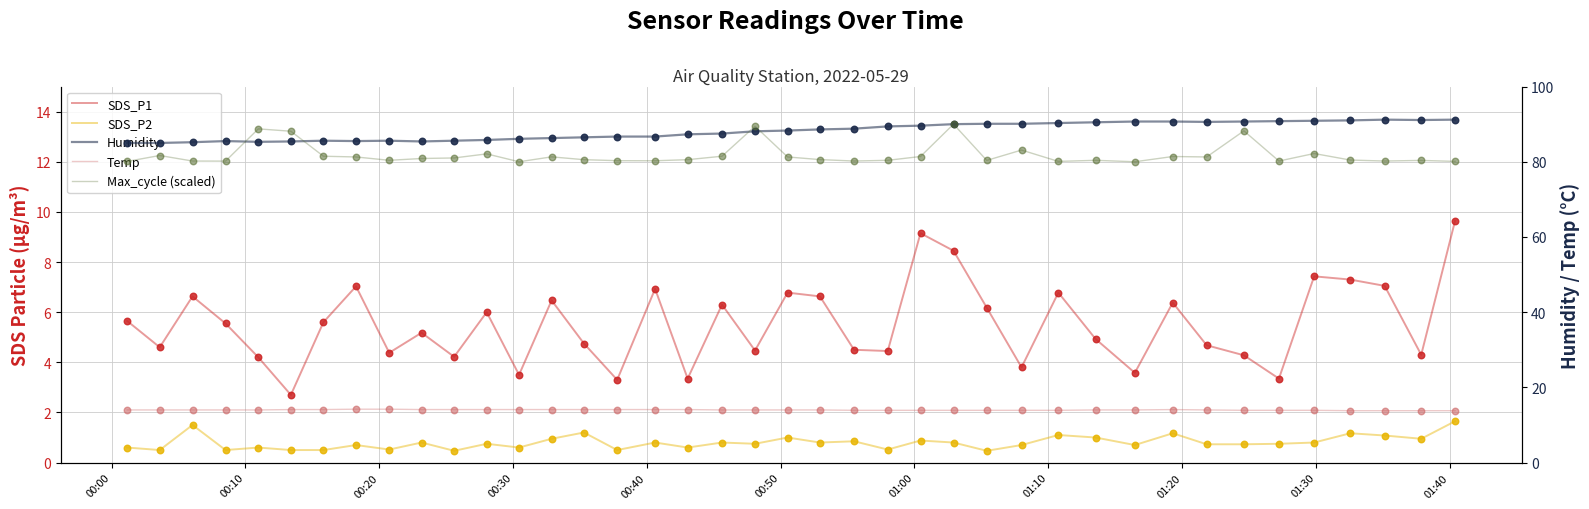

Which series has the largest Y range (max minus min)?

Max_cycle (scaled)